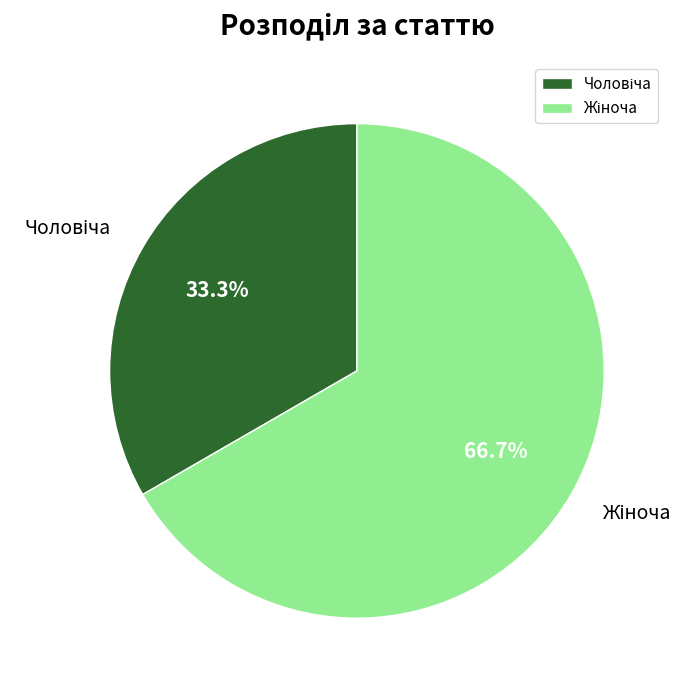

Is there any slice that represents more than half of the pie?

Yes